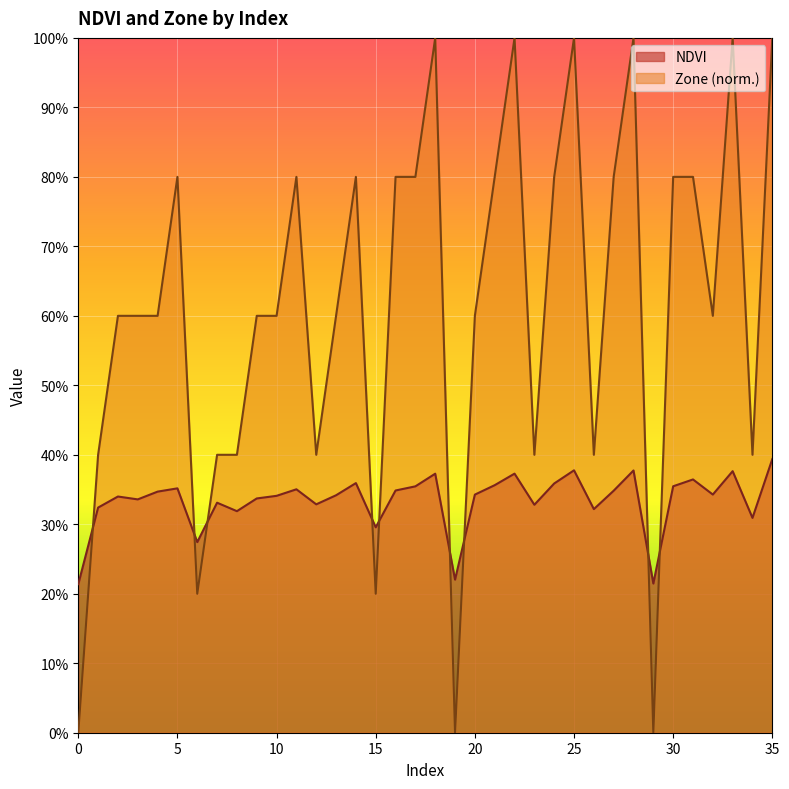

What is the total value across all series at 16?

1.1